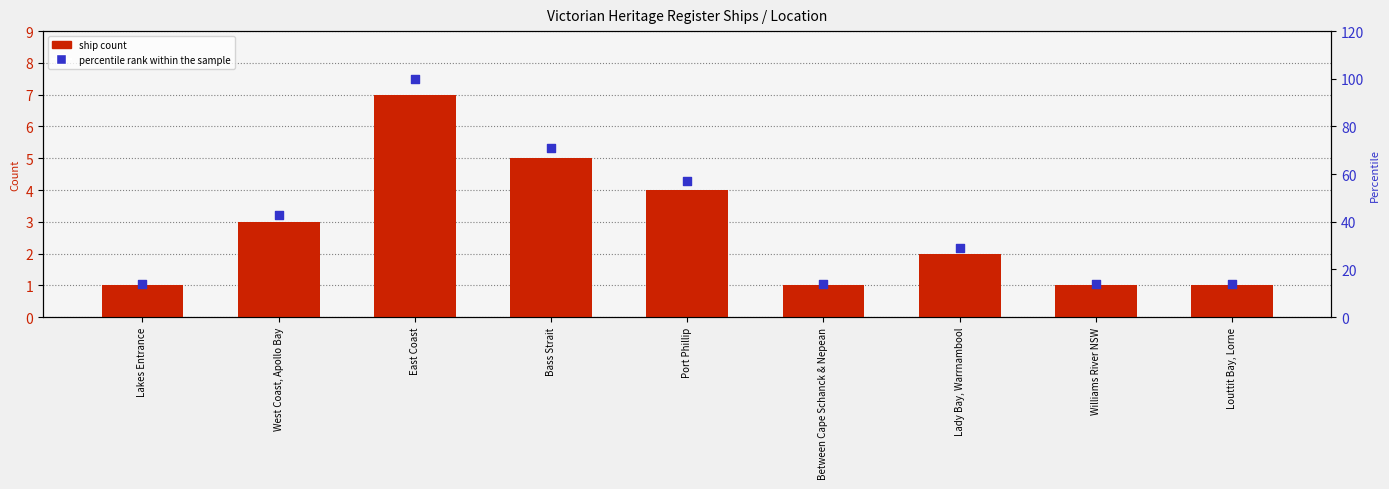

What are all the series names shown in the legend?

ship count, percentile rank within the sample